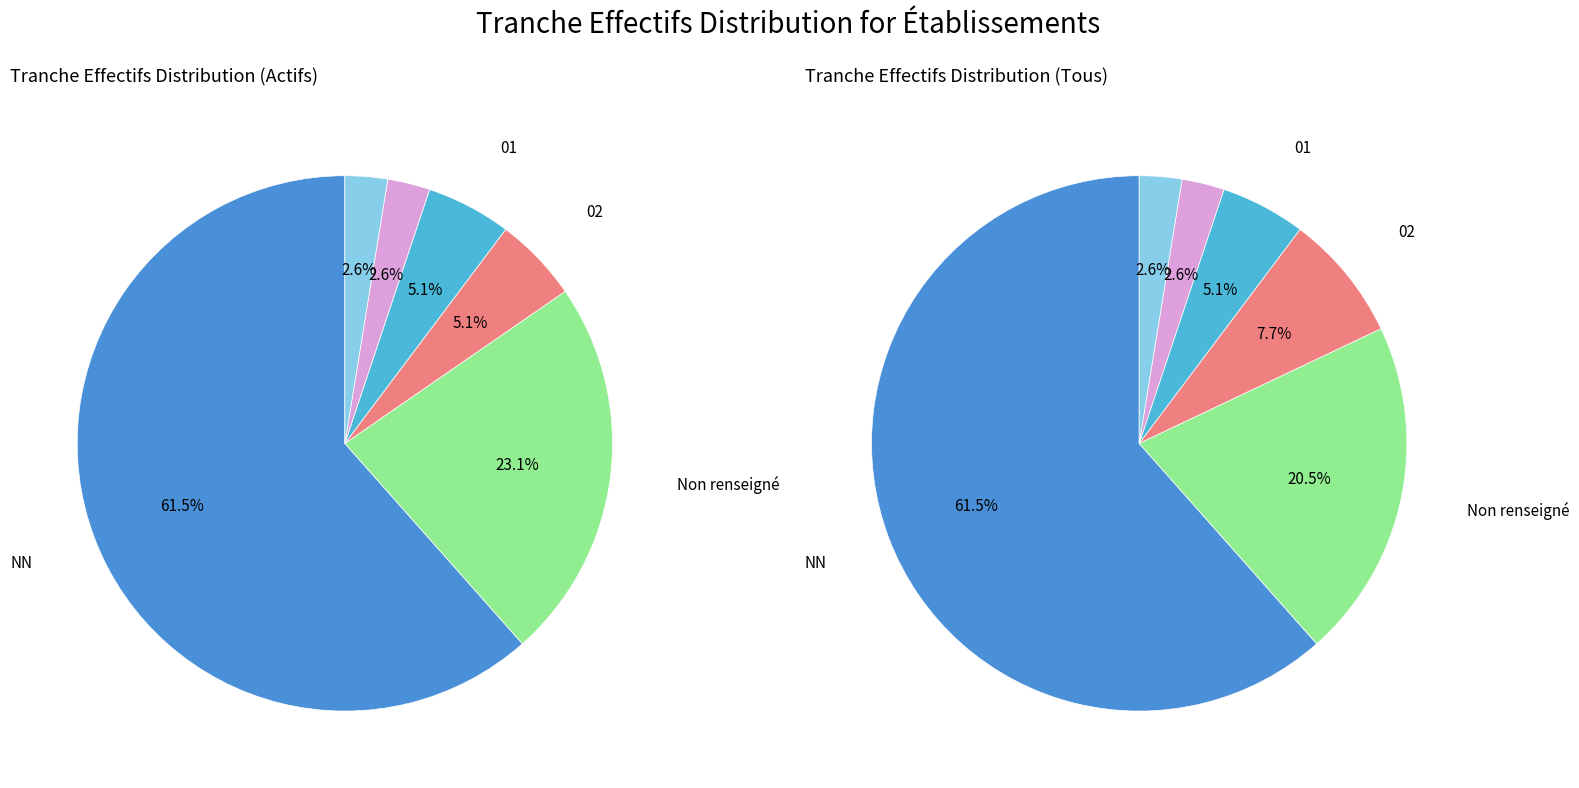

How many slices are in this pie chart?

6